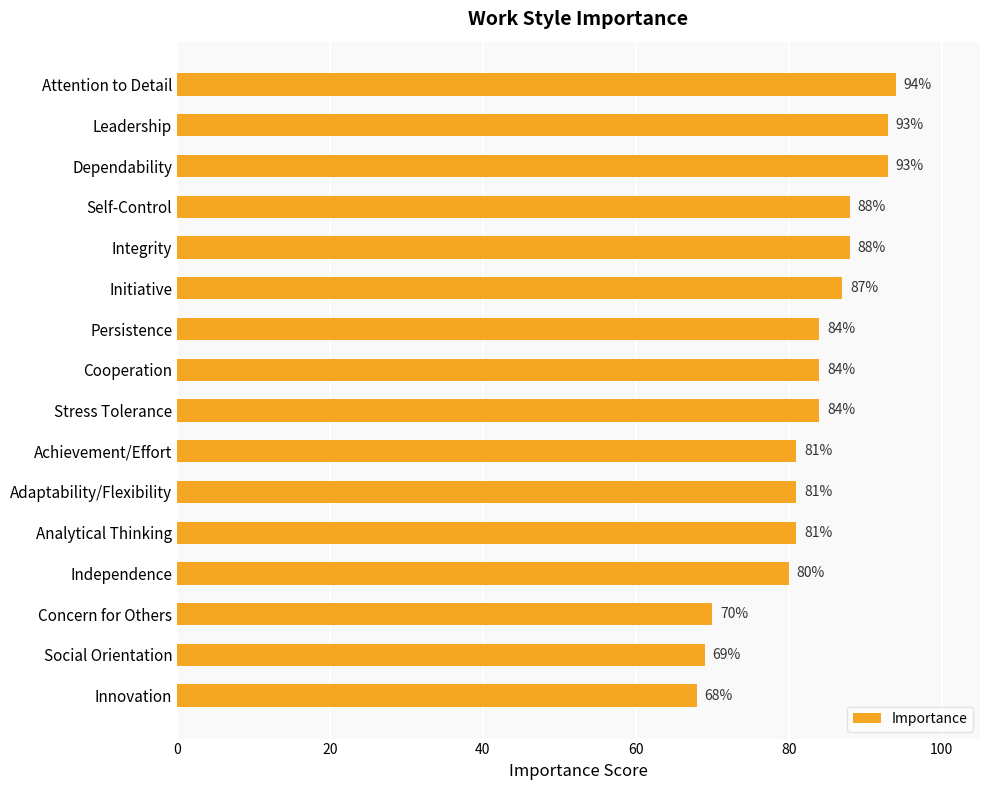

The value at Initiative is 146. True or false?

False